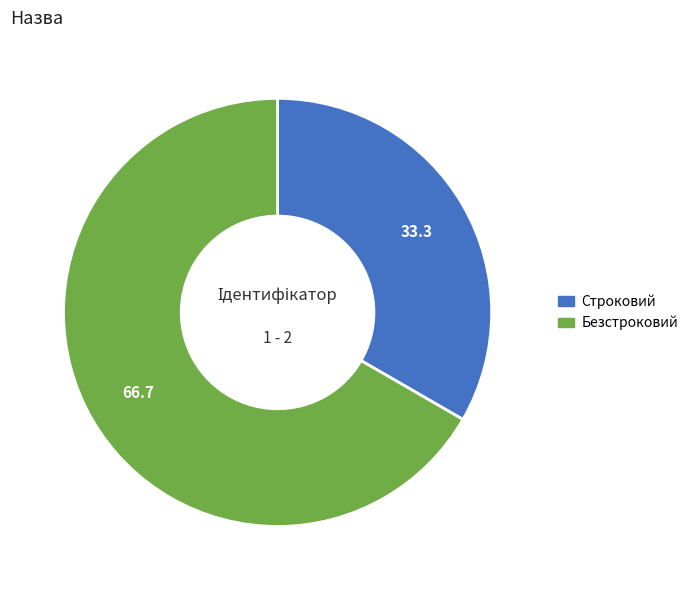

How many slices are in this pie chart?

2